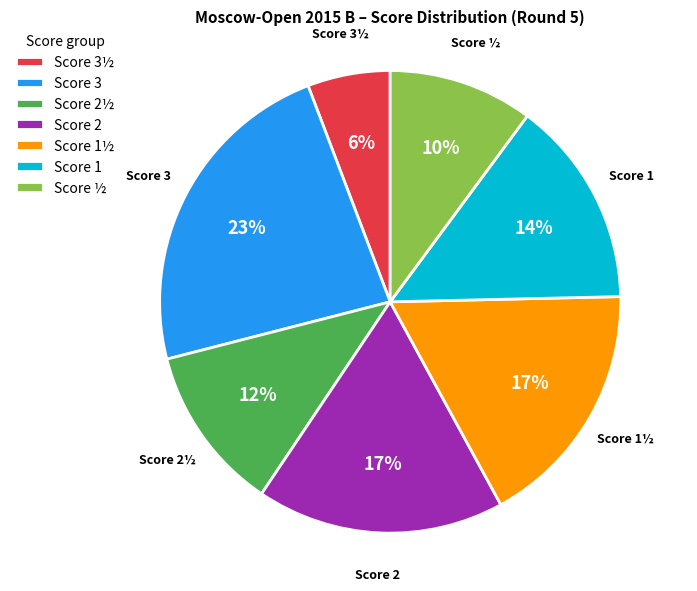

What percentage is the Score 1½ slice, to the nearest percent?

17%